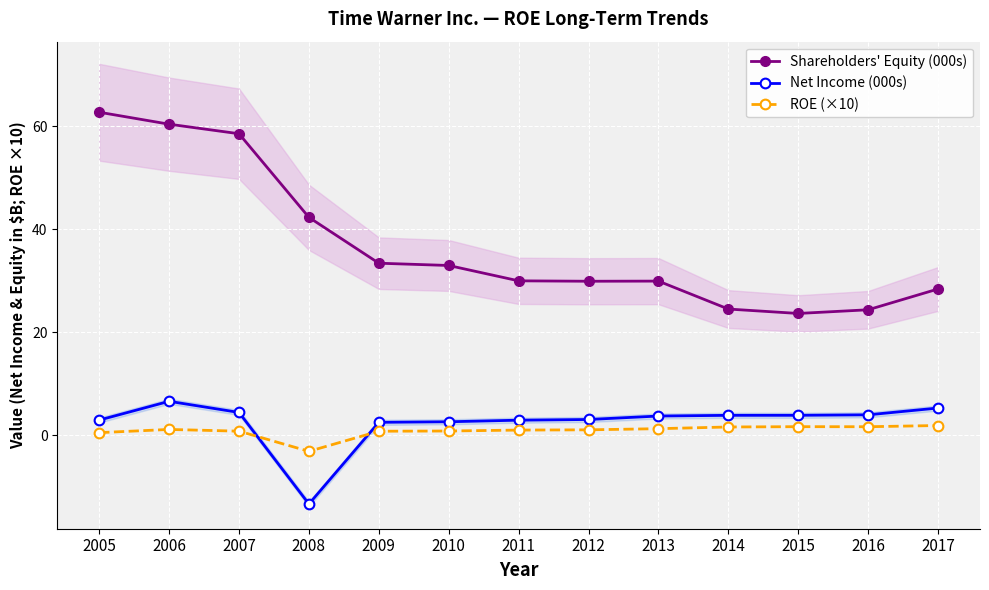

In Net Income (000s), how many points are lower than both neighbors (excluding endpoints)?

1